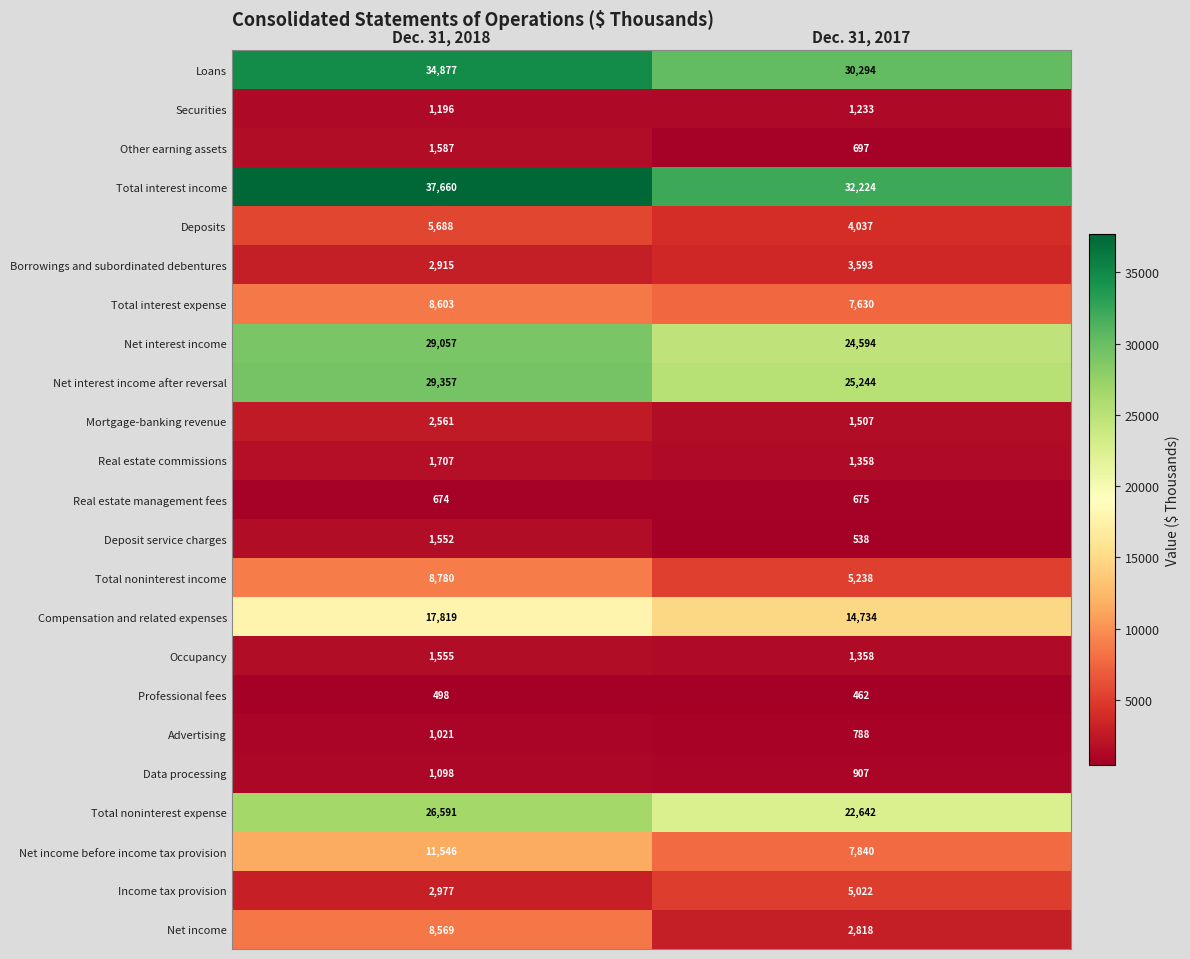

At which category is the sum across all series the highest?

Dec. 31, 2018